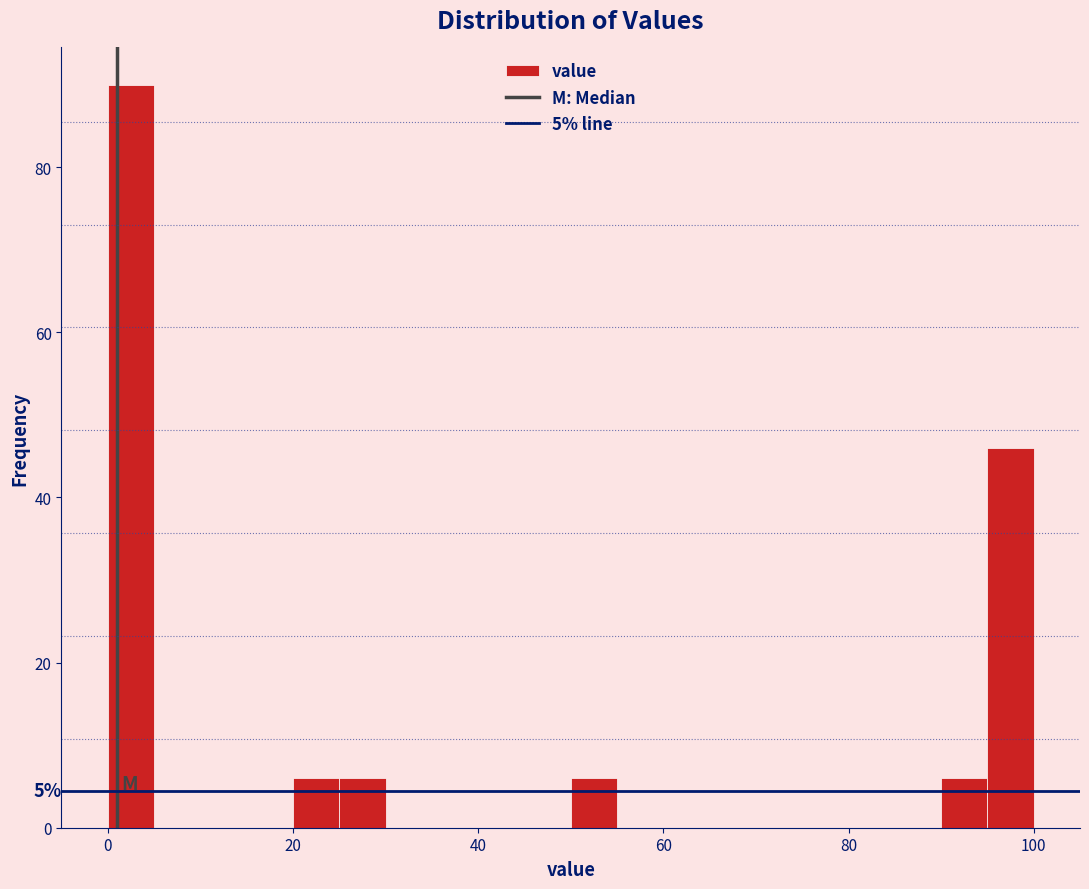

Read against the x-axis, roughly where is the centre of the tallest bar?

2